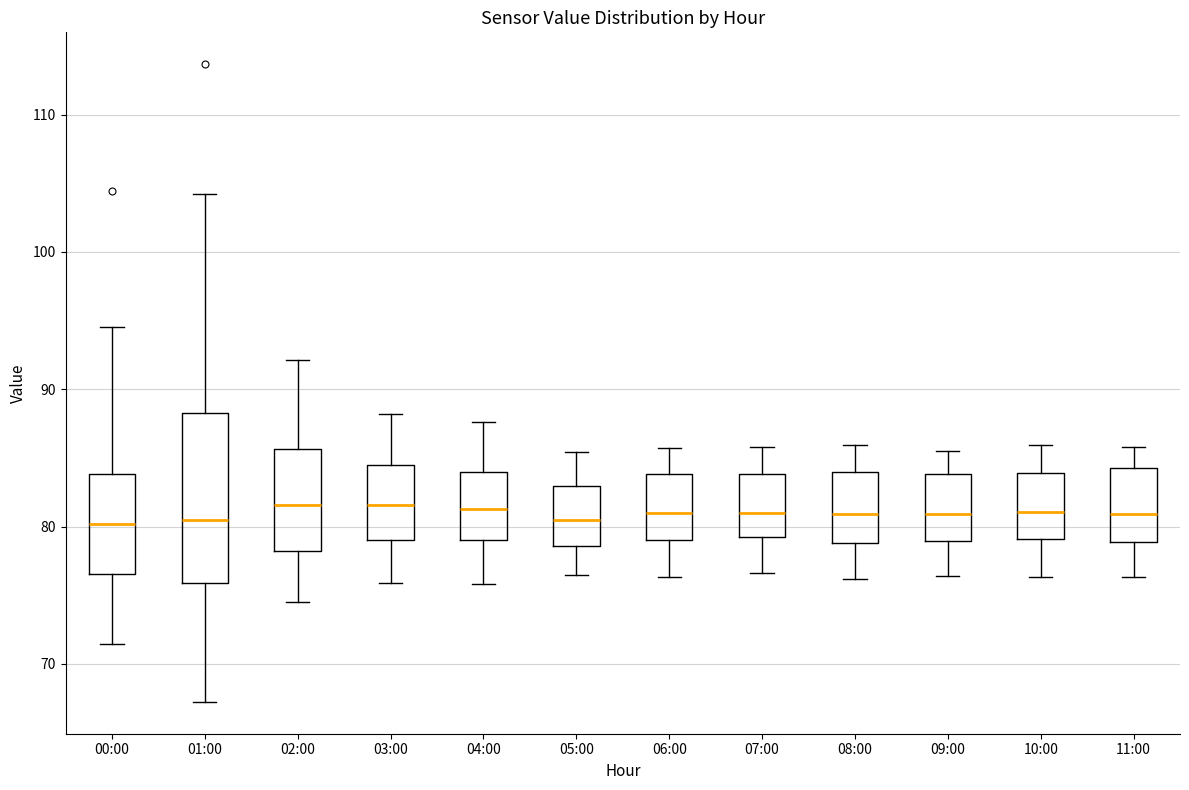

Where does the upper whisker of the box for 00:00 end on the y-axis? The values are not printed on the chart, so give them approximately, as read against the axis.

95